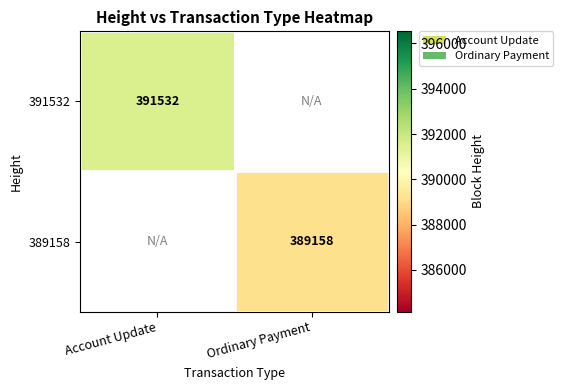

The value of 391532 at Account Update is 605862. True or false?

False